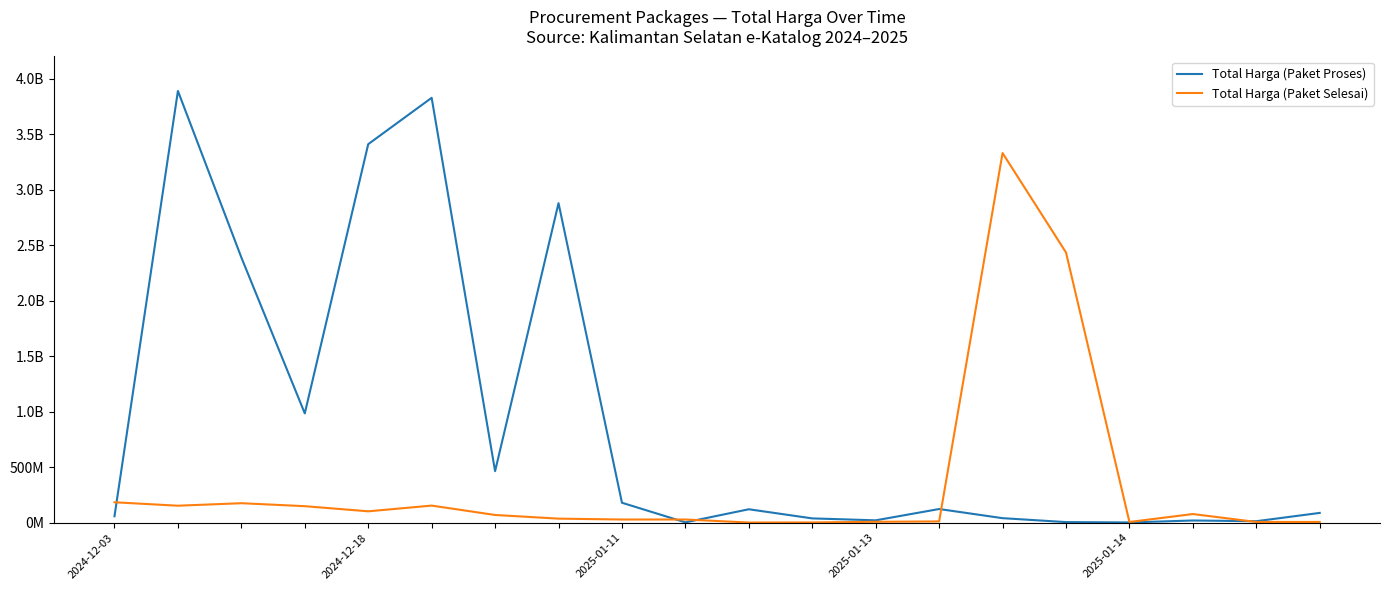

Is this an area chart (filled region under the line)?

No